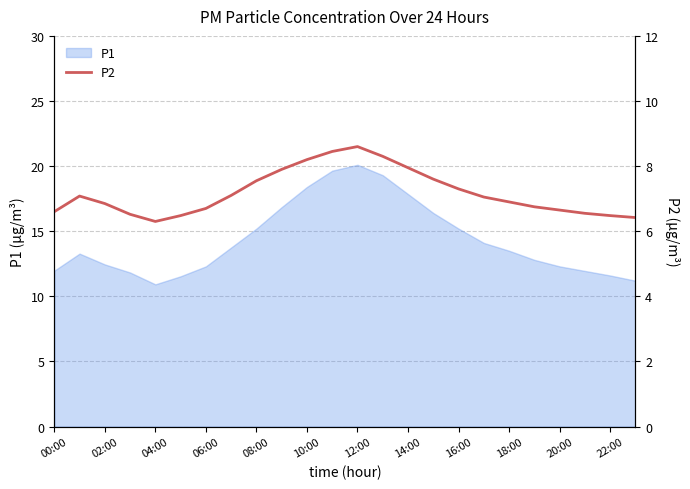

Where is the data nearest to the value 7?

17